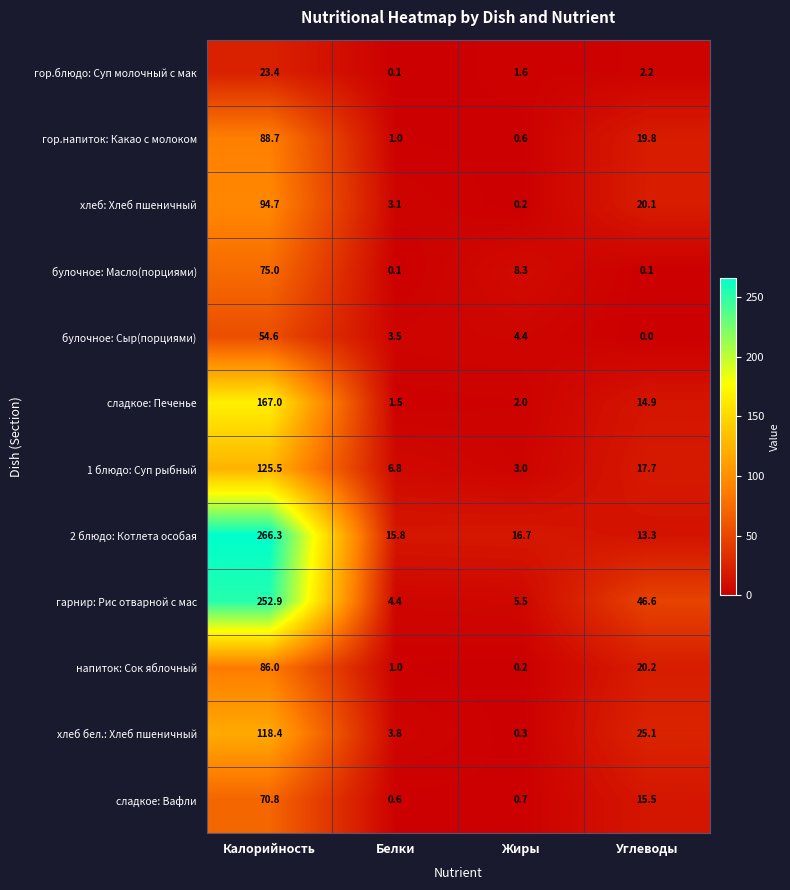

What is the difference between the хлеб бел.: Хлеб пшеничный values at Углеводы and Белки?

21.3